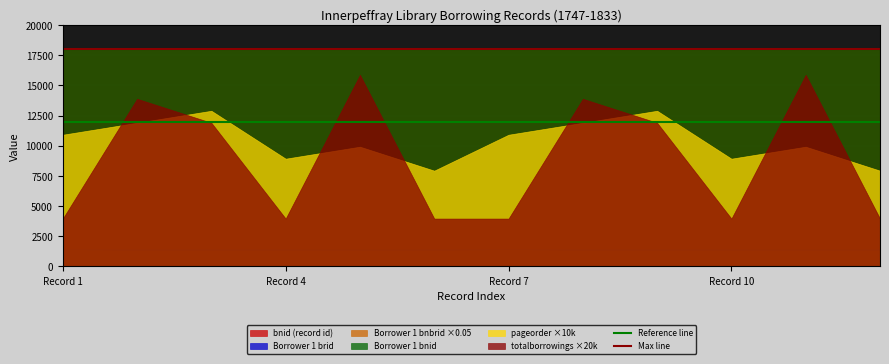

Which category has the lowest value in the Reference line series?

Record 1